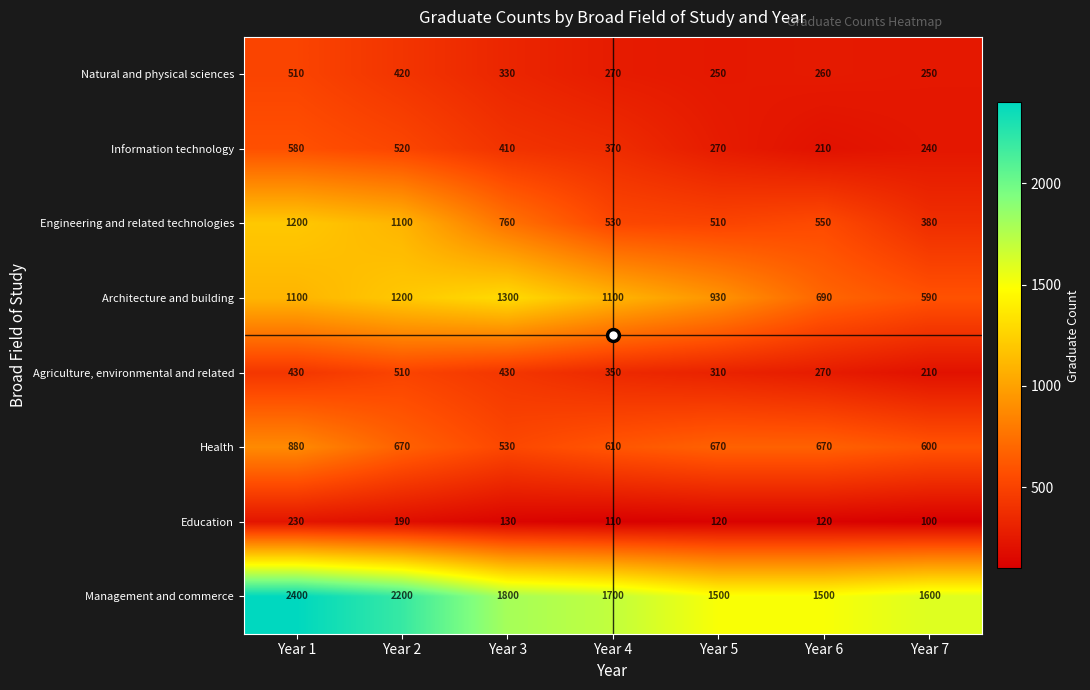

At which label is Natural and physical sciences closest to 380?

Year 2